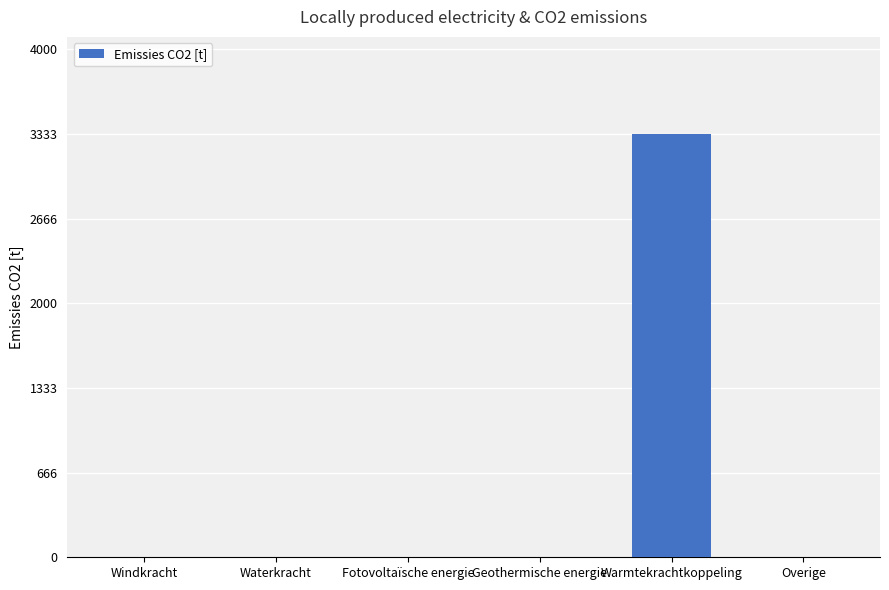

Which category has the highest value across all series?

Warmtekrachtkoppeling